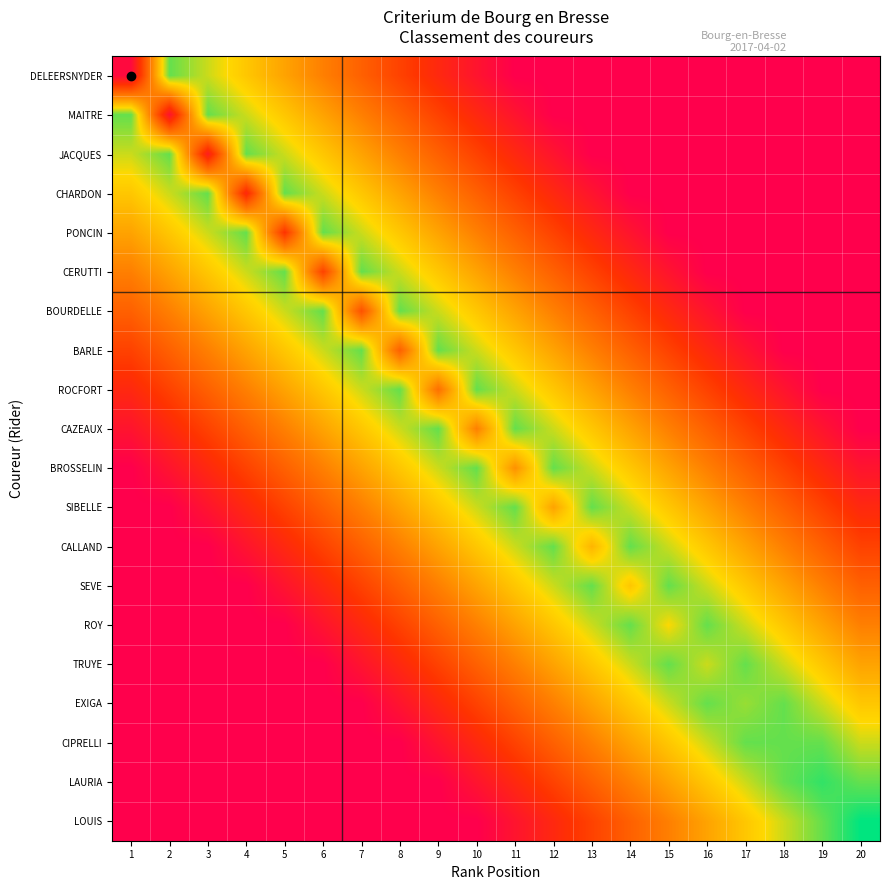

Reading left to right, what are all the values shown in this chart?

DELEERSNYDER: 1=1	2=18	3=16	4=14	5=12	6=10	7=8	8=6	9=4	10=2	11=0	12=0	13=0	14=0	15=0	16=0	17=0	18=0	19=0	20=0
MAITRE: 1=18	2=2	3=18	4=16	5=14	6=12	7=10	8=8	9=6	10=4	11=2	12=0	13=0	14=0	15=0	16=0	17=0	18=0	19=0	20=0
JACQUES: 1=16	2=18	3=3	4=18	5=16	6=14	7=12	8=10	9=8	10=6	11=4	12=2	13=0	14=0	15=0	16=0	17=0	18=0	19=0	20=0
CHARDON: 1=14	2=16	3=18	4=4	5=18	6=16	7=14	8=12	9=10	10=8	11=6	12=4	13=2	14=0	15=0	16=0	17=0	18=0	19=0	20=0
PONCIN: 1=12	2=14	3=16	4=18	5=5	6=18	7=16	8=14	9=12	10=10	11=8	12=6	13=4	14=2	15=0	16=0	17=0	18=0	19=0	20=0
CERUTTI: 1=10	2=12	3=14	4=16	5=18	6=6	7=18	8=16	9=14	10=12	11=10	12=8	13=6	14=4	15=2	16=0	17=0	18=0	19=0	20=0
BOURDELLE: 1=8	2=10	3=12	4=14	5=16	6=18	7=7	8=18	9=16	10=14	11=12	12=10	13=8	14=6	15=4	16=2	17=0	18=0	19=0	20=0
BARLE: 1=6	2=8	3=10	4=12	5=14	6=16	7=18	8=8	9=18	10=16	11=14	12=12	13=10	14=8	15=6	16=4	17=2	18=0	19=0	20=0
ROCFORT: 1=4	2=6	3=8	4=10	5=12	6=14	7=16	8=18	9=9	10=18	11=16	12=14	13=12	14=10	15=8	16=6	17=4	18=2	19=0	20=0
CAZEAUX: 1=2	2=4	3=6	4=8	5=10	6=12	7=14	8=16	9=18	10=10	11=18	12=16	13=14	14=12	15=10	16=8	17=6	18=4	19=2	20=0
BROSSELIN: 1=0	2=2	3=4	4=6	5=8	6=10	7=12	8=14	9=16	10=18	11=11	12=18	13=16	14=14	15=12	16=10	17=8	18=6	19=4	20=2
SIBELLE: 1=0	2=0	3=2	4=4	5=6	6=8	7=10	8=12	9=14	10=16	11=18	12=12	13=18	14=16	15=14	16=12	17=10	18=8	19=6	20=4
CALLAND: 1=0	2=0	3=0	4=2	5=4	6=6	7=8	8=10	9=12	10=14	11=16	12=18	13=13	14=18	15=16	16=14	17=12	18=10	19=8	20=6
SEVE: 1=0	2=0	3=0	4=0	5=2	6=4	7=6	8=8	9=10	10=12	11=14	12=16	13=18	14=14	15=18	16=16	17=14	18=12	19=10	20=8
ROY: 1=0	2=0	3=0	4=0	5=0	6=2	7=4	8=6	9=8	10=10	11=12	12=14	13=16	14=18	15=15	16=18	17=16	18=14	19=12	20=10
TRUYE: 1=0	2=0	3=0	4=0	5=0	6=0	7=2	8=4	9=6	10=8	11=10	12=12	13=14	14=16	15=18	16=16	17=18	18=16	19=14	20=12
EXIGA: 1=0	2=0	3=0	4=0	5=0	6=0	7=0	8=2	9=4	10=6	11=8	12=10	13=12	14=14	15=16	16=18	17=17	18=18	19=16	20=14
CIPRELLI: 1=0	2=0	3=0	4=0	5=0	6=0	7=0	8=0	9=2	10=4	11=6	12=8	13=10	14=12	15=14	16=16	17=18	18=18	19=18	20=16
LAURIA: 1=0	2=0	3=0	4=0	5=0	6=0	7=0	8=0	9=0	10=2	11=4	12=6	13=8	14=10	15=12	16=14	17=16	18=18	19=19	20=18
LOUIS: 1=0	2=0	3=0	4=0	5=0	6=0	7=0	8=0	9=0	10=0	11=2	12=4	13=6	14=8	15=10	16=12	17=14	18=16	19=18	20=20